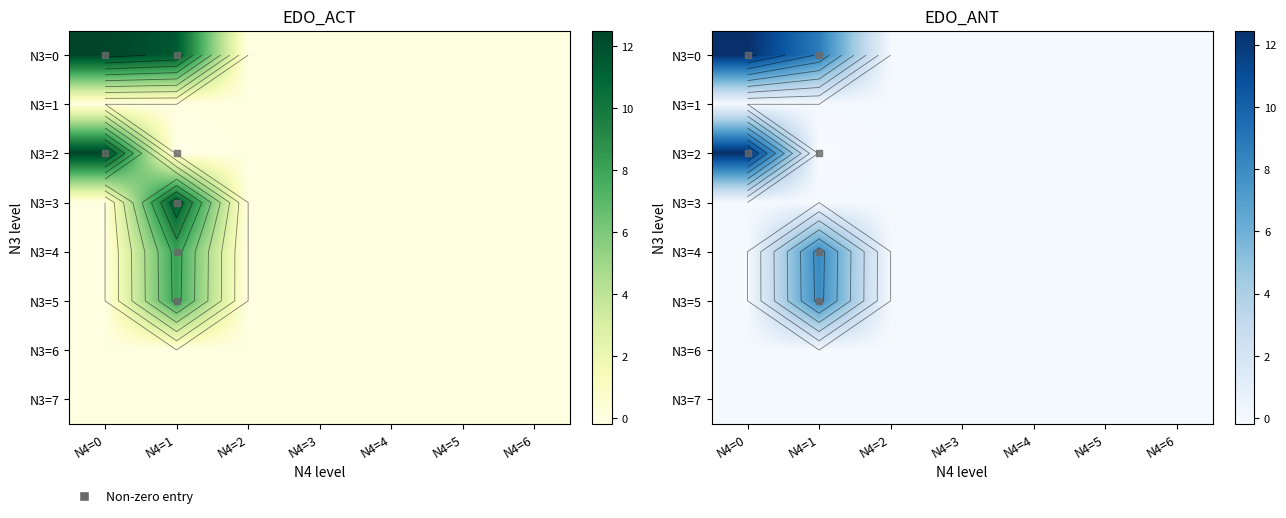

How many categories are shown in the chart?

7